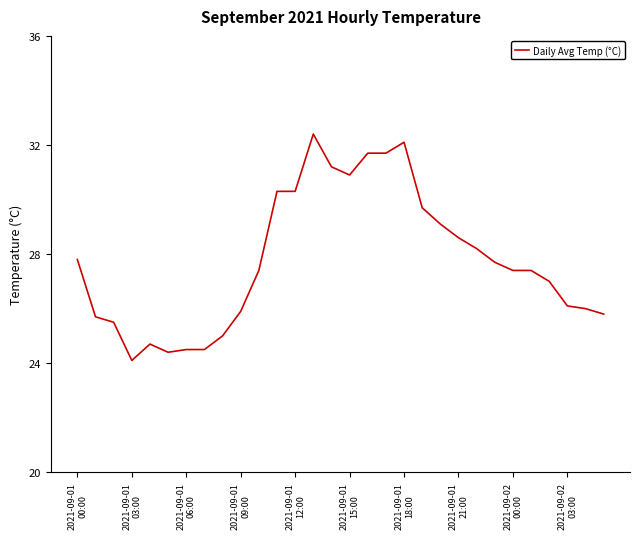

What is the smallest value displayed?

24.1